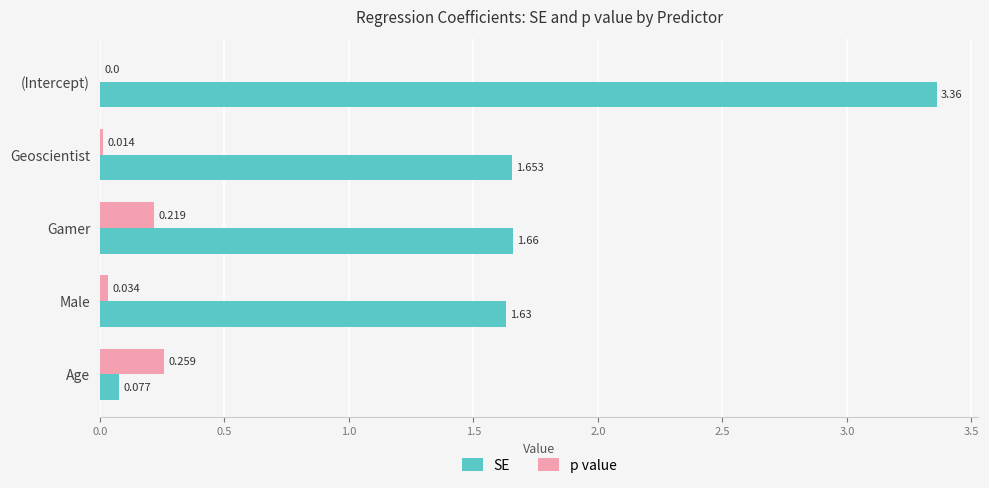

Is the value of SE at (Intercept) greater than the value of p value at (Intercept)?

Yes